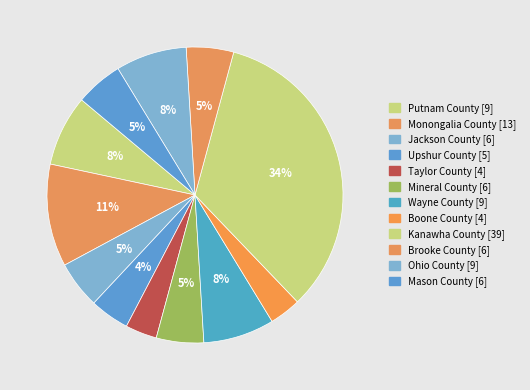

To the nearest percent, what is the average slice percentage?

8%